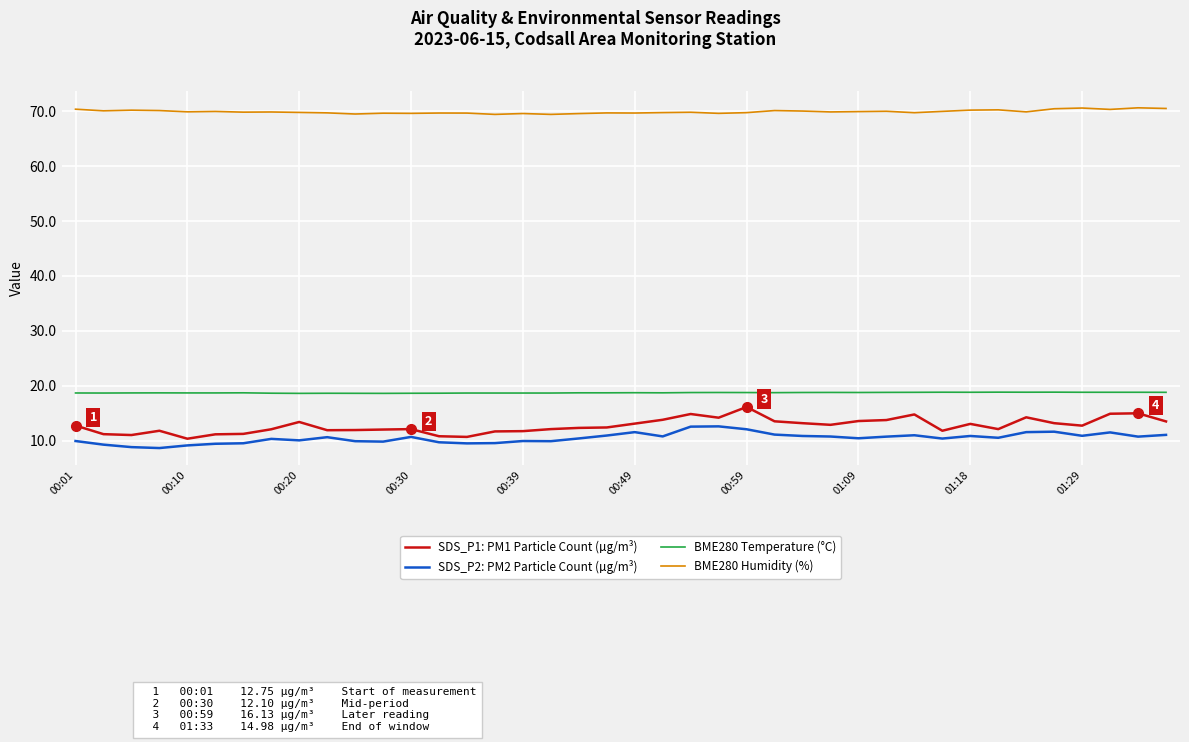

Count the BME280 Temperature (°C) values in the range 18 to 19.

40